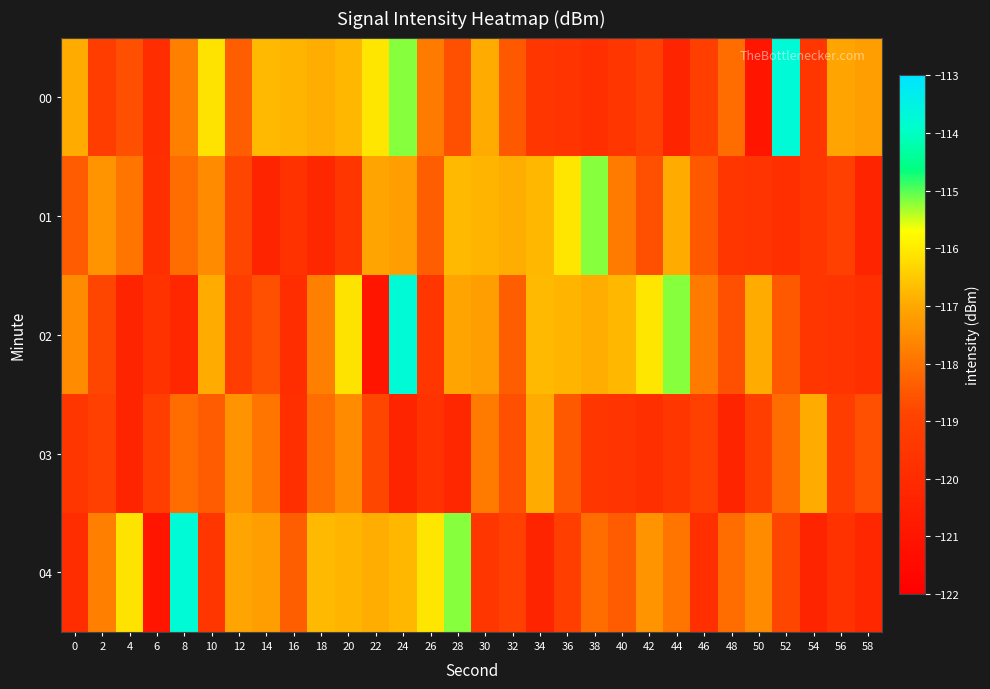

What is the maximum value shown in the chart?

-113.8